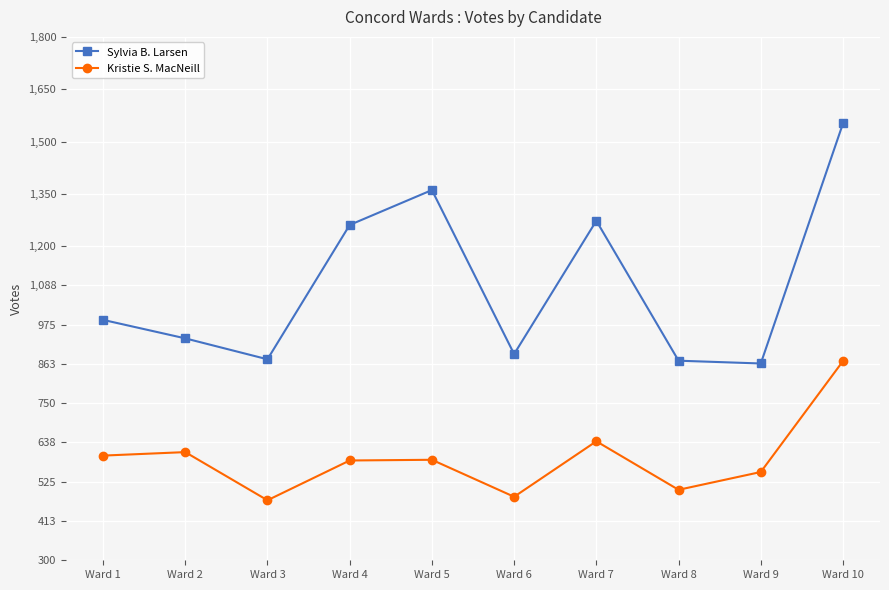

What is the lowest value of the Sylvia B. Larsen series?

864